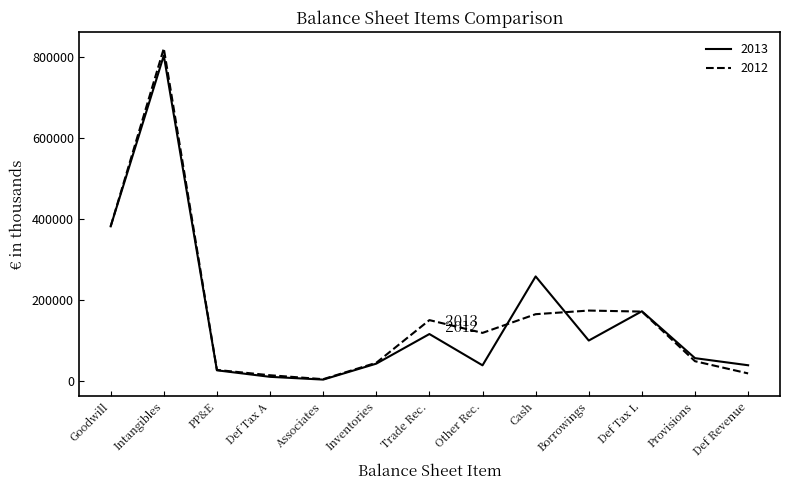

What is the maximum value for 2013?

803635